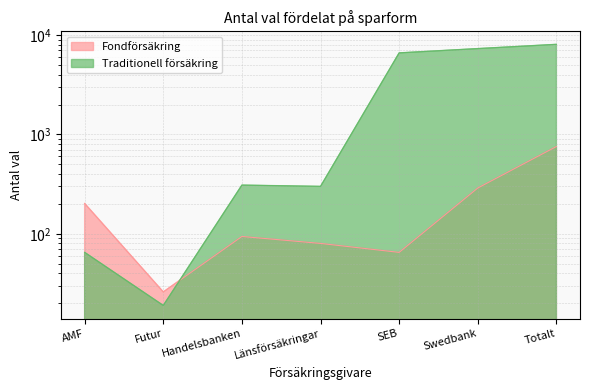

How many values in the Traditionell försäkring series are below 309?

3